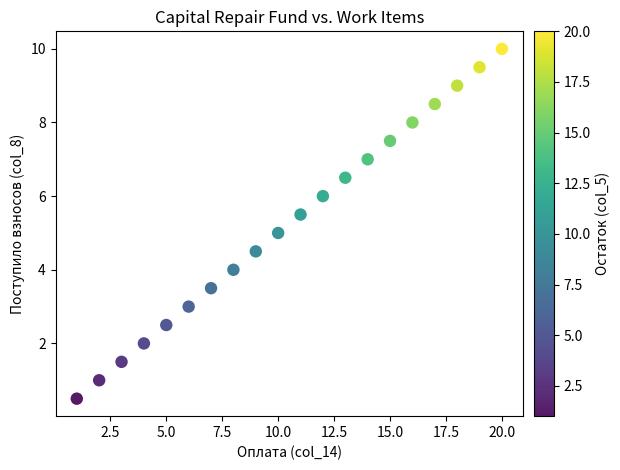

What is the range of Y values (max minus min)?

9.5